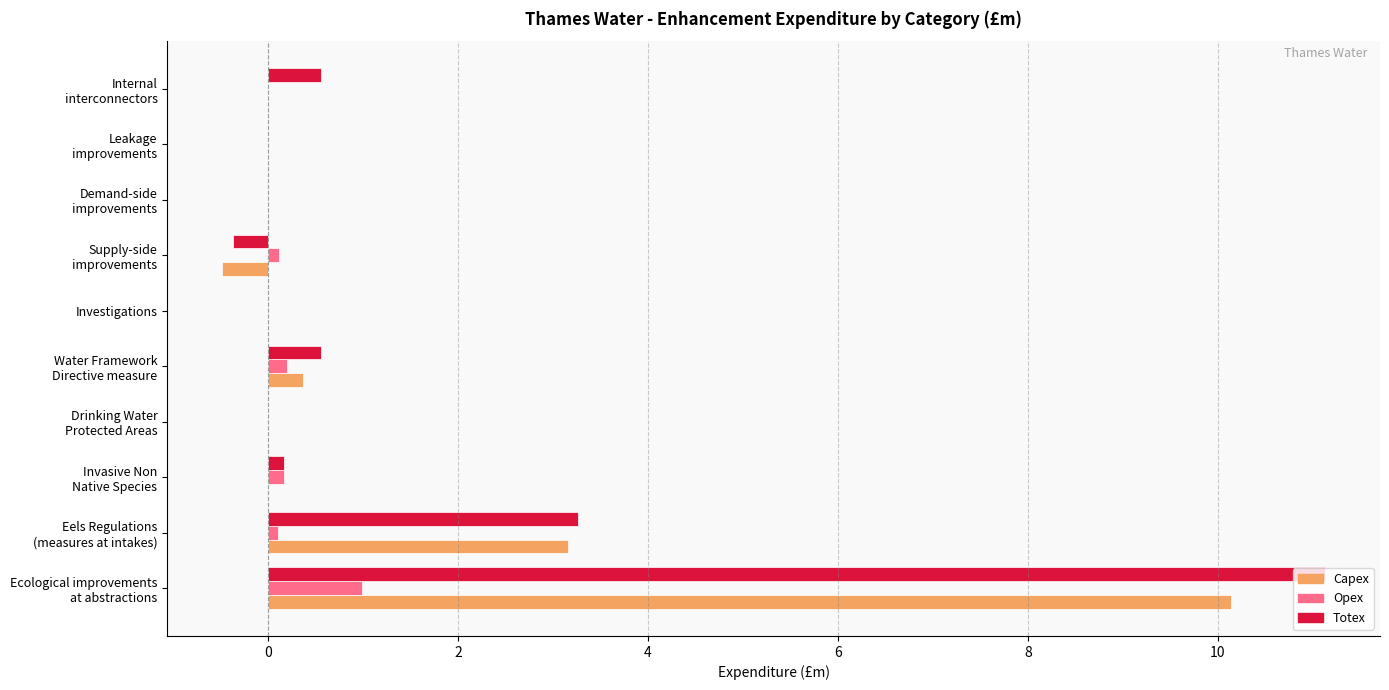

What is the maximum value shown in the chart?

11.1